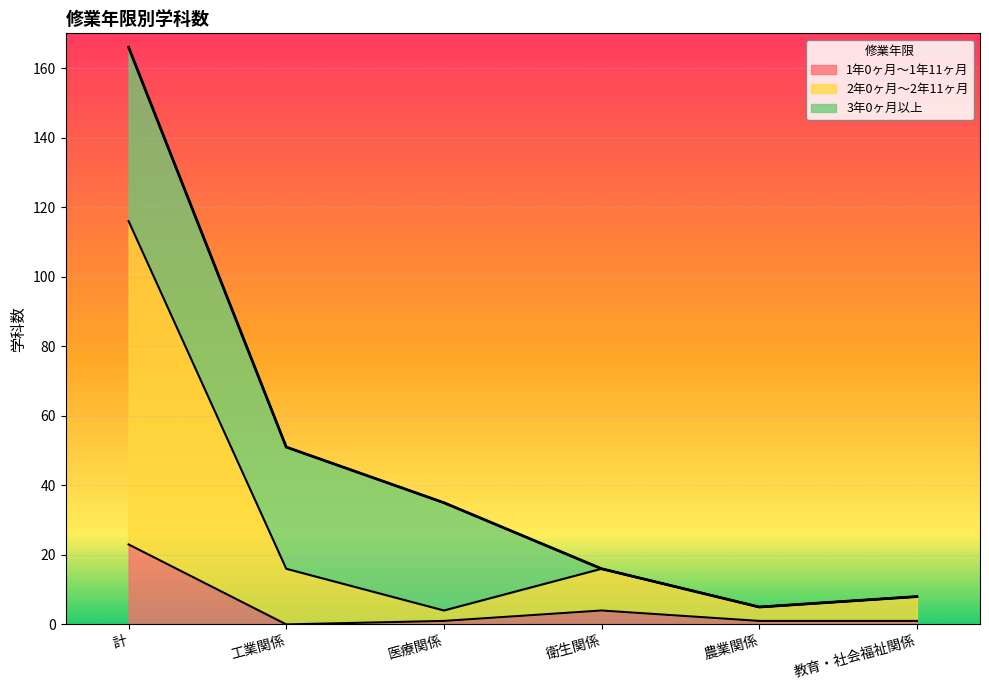

Is it true that 1年0ヶ月～1年11ヶ月 equals 30 at 計?

False